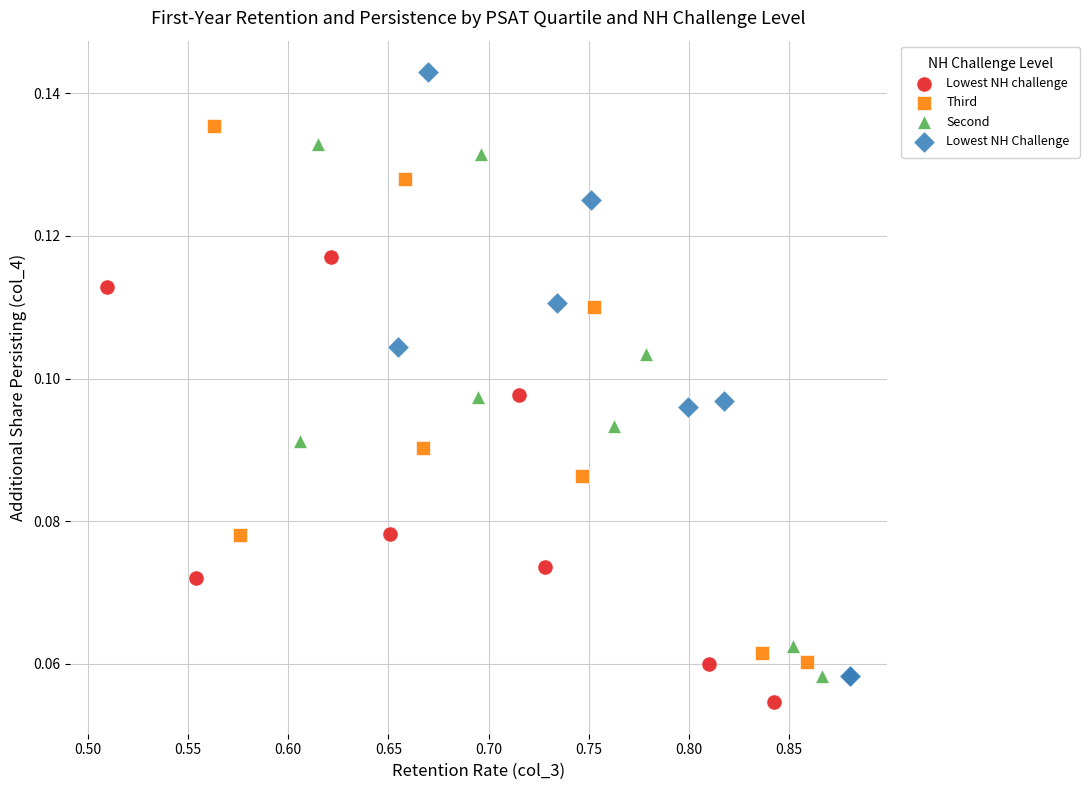

Which series contains the highest Y value?

Lowest NH Challenge